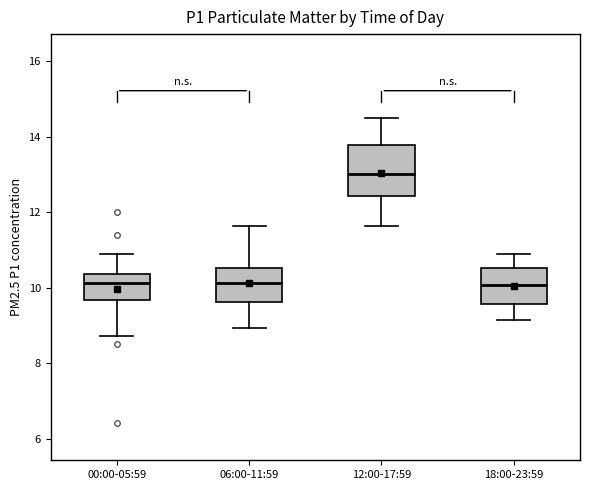

Which box is the tallest, from its lower edge to its upper edge?

12:00-17:59